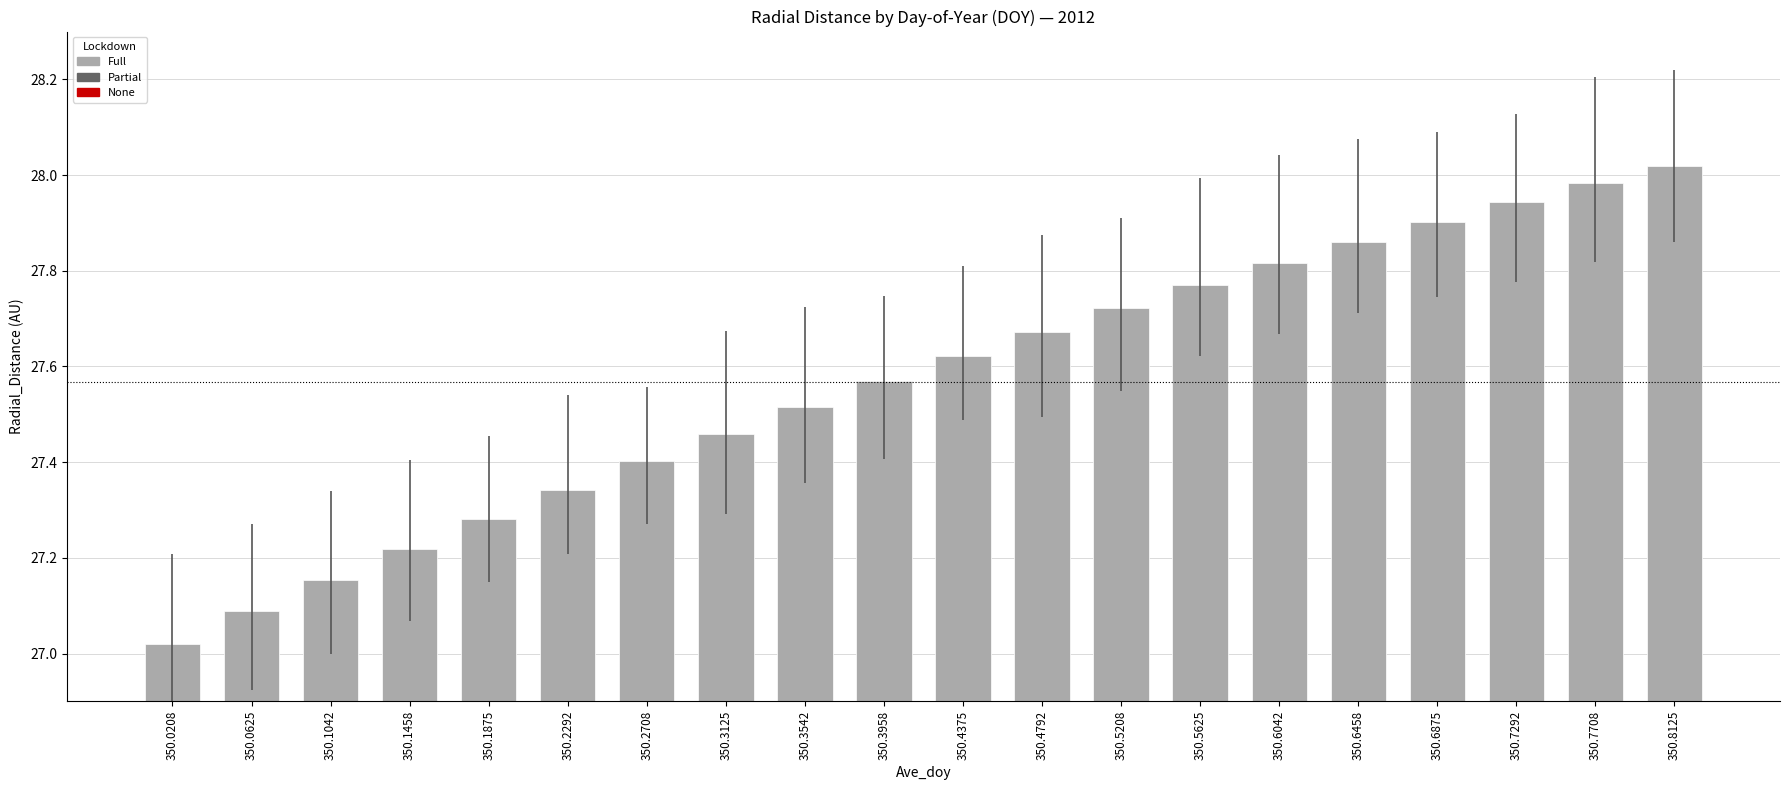

The value at 350.2708 is 15.4. True or false?

False